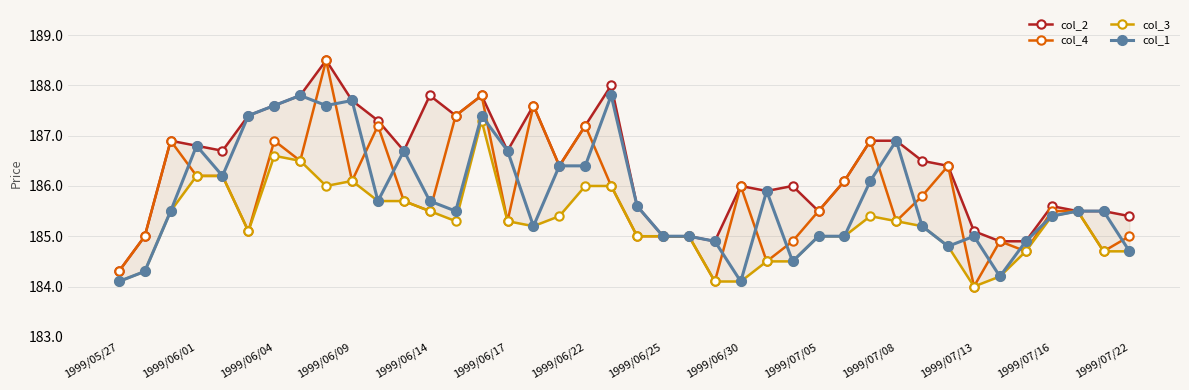

True or false: col_3 and col_4 intersect in this chart.

False